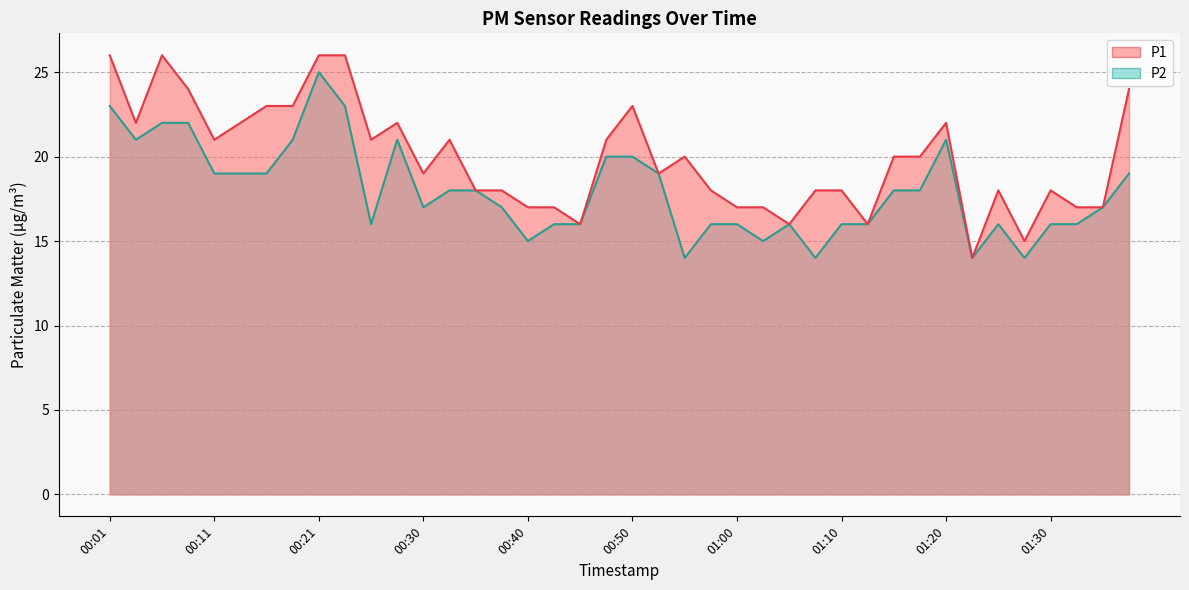

What is the sum of all P1 values?

796